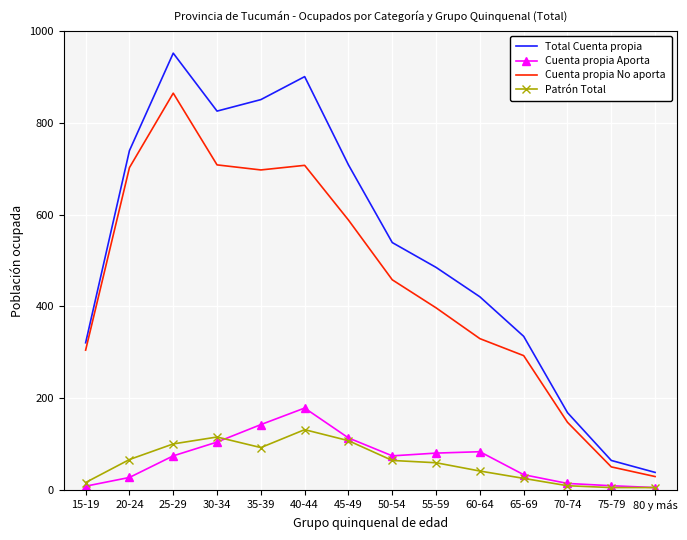

True or false: Cuenta propia No aporta has a value of 1117 at 20-24.

False